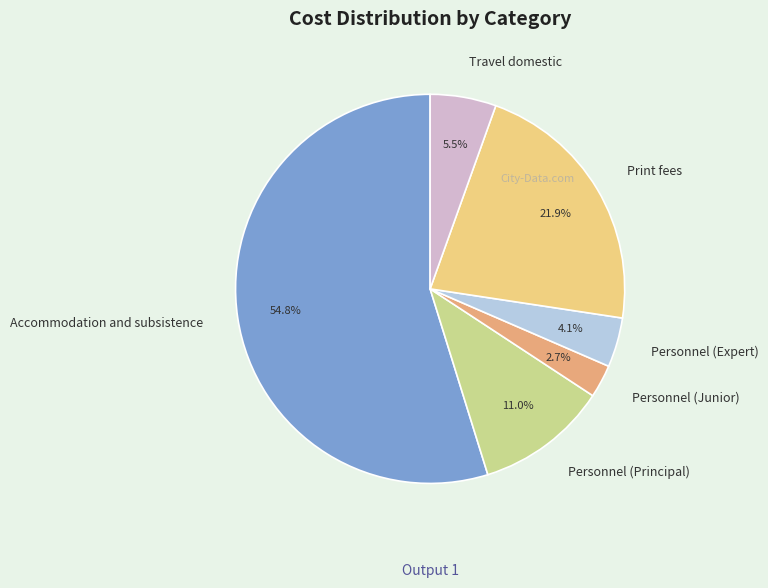

To the nearest percent, what is the difference between the largest and smallest slice percentages?

52%